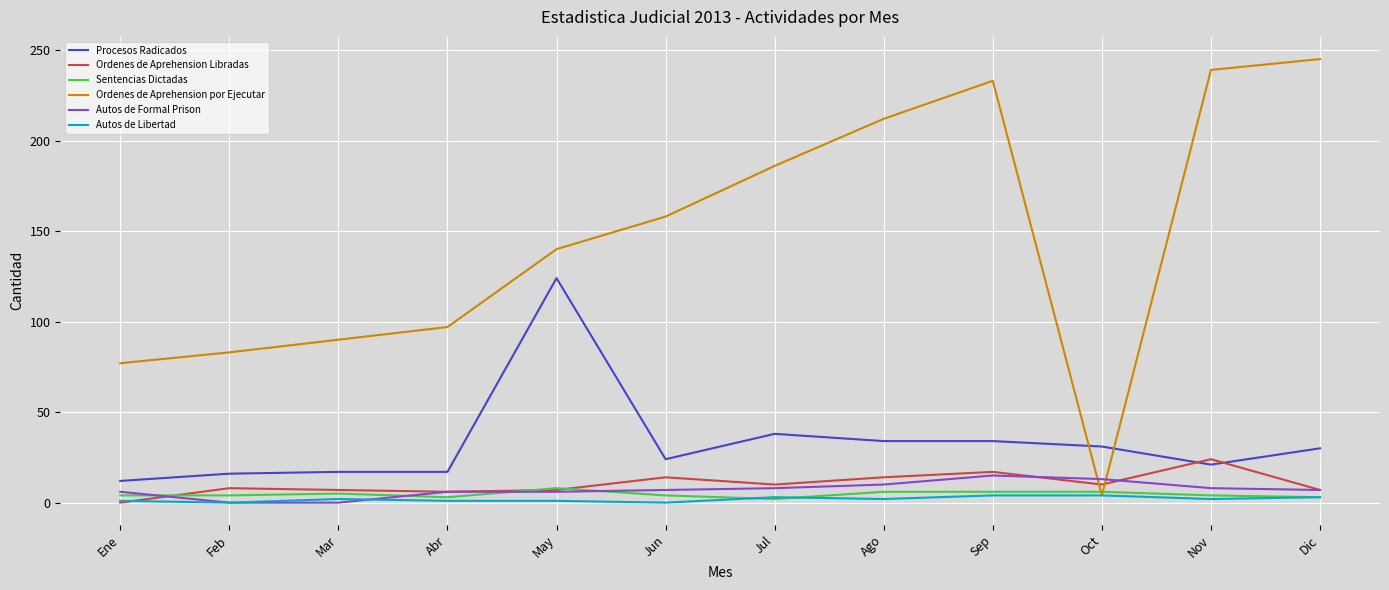

What is the greatest value displayed?

245